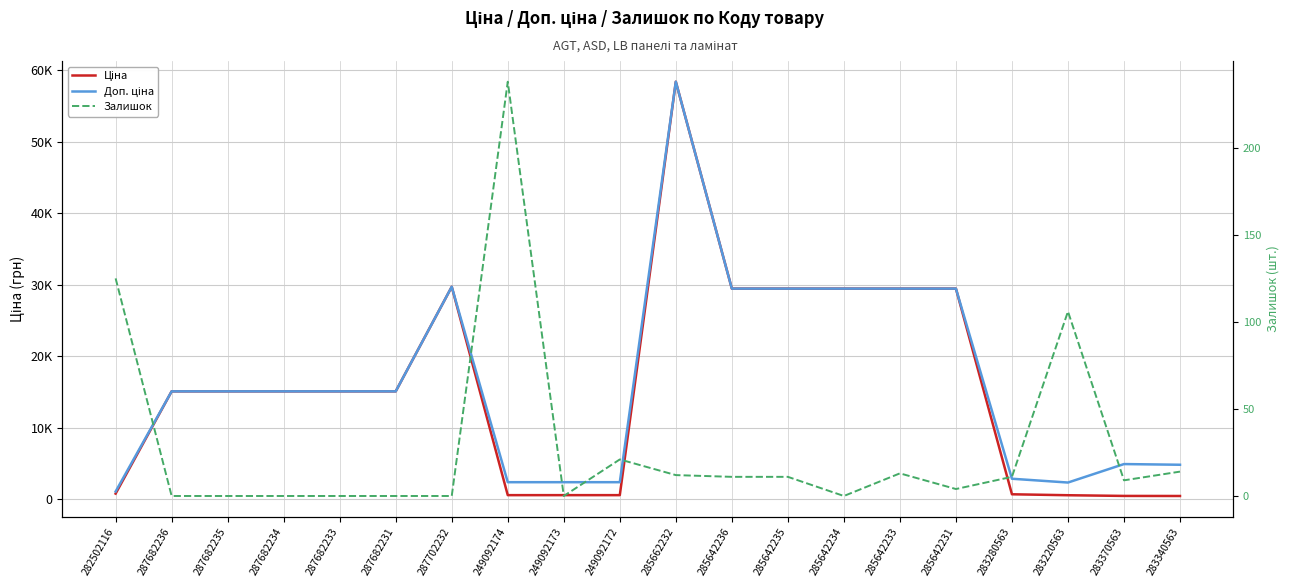

List the labels in order of Доп. ціна value, largest first.

285662232, 287702232, 285642236, 285642235, 285642234, 285642233, 285642231, 287682236, 287682235, 287682234, 287682233, 287682231, 283370563, 283340563, 283280563, 249092174, 249092173, 249092172, 283220563, 282502116